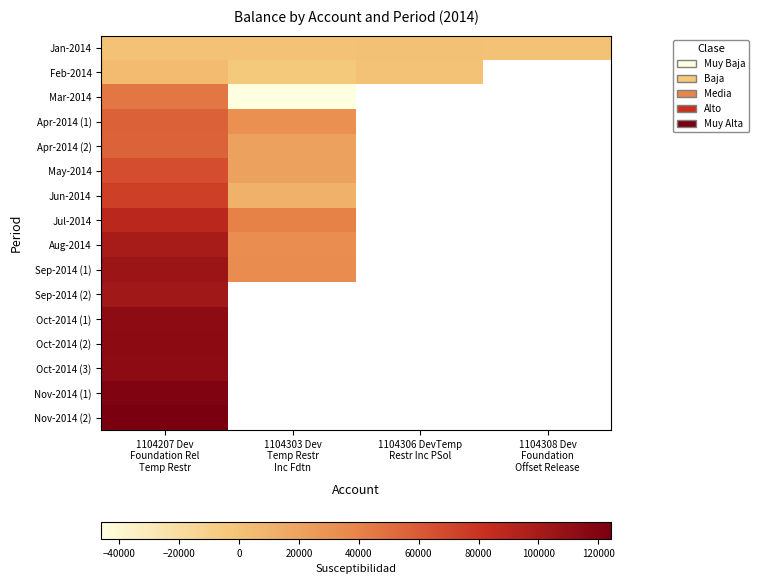

At which label does Aug-2014 reach its peak?

1104207 Dev Foundation Rel Temp Restr